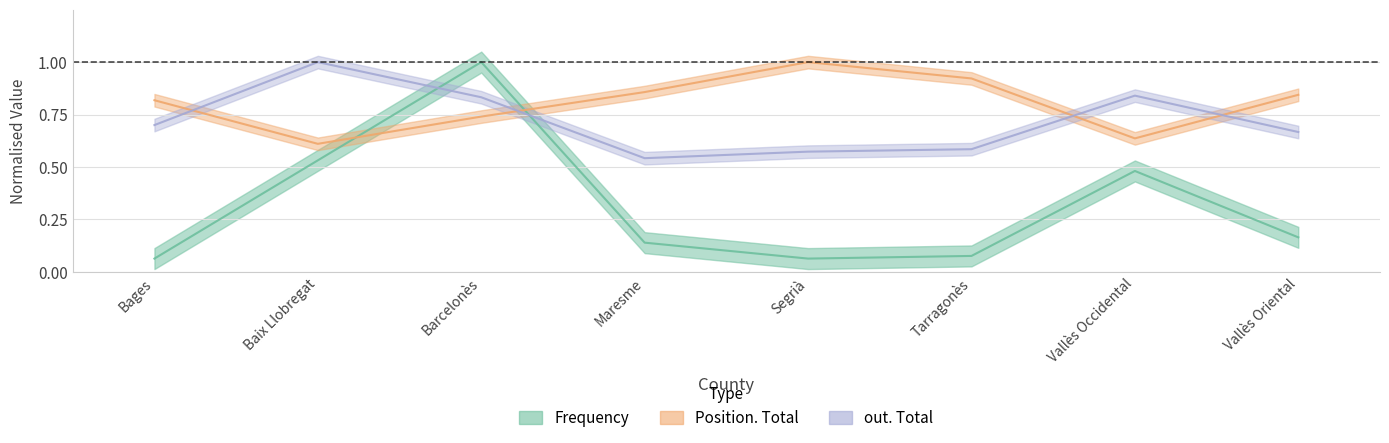

Is it true that out. Total equals 1.0 at Vallès Oriental?

False